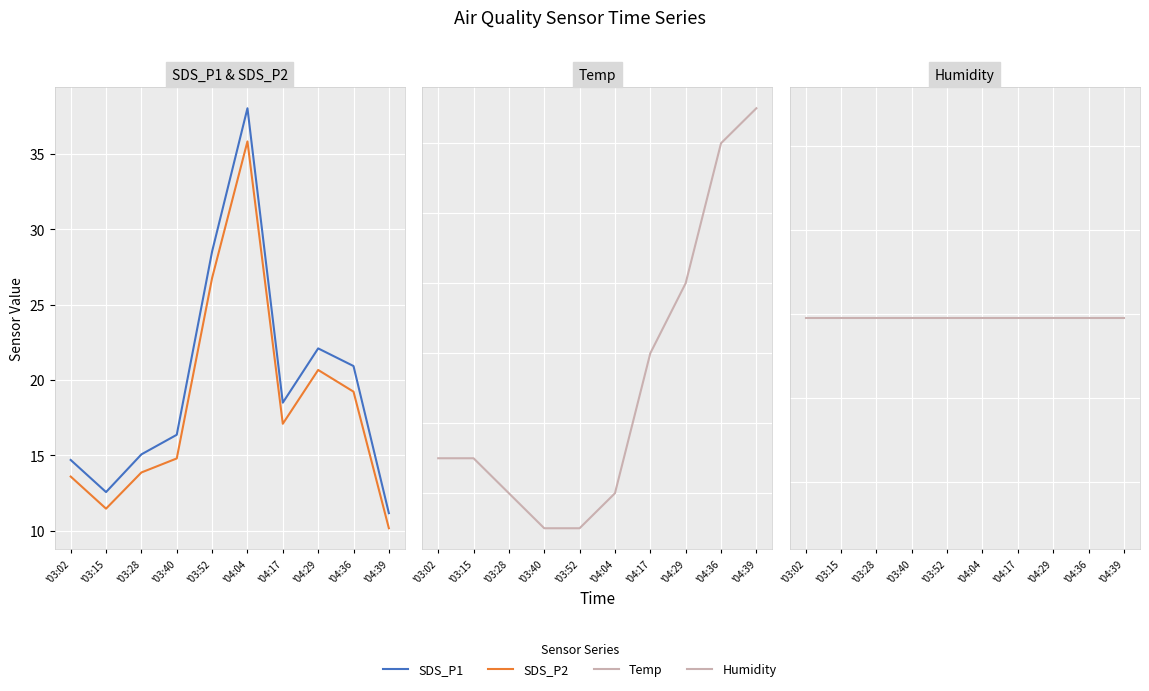

What are all the series names shown in the legend?

SDS_P1, SDS_P2, Temp, Humidity